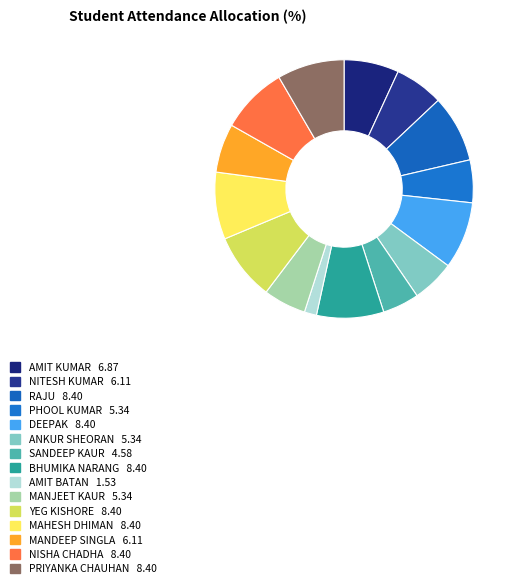

Combined, do MAHESH DHIMAN and PRIYANKA CHAUHAN account for over 50%?

No